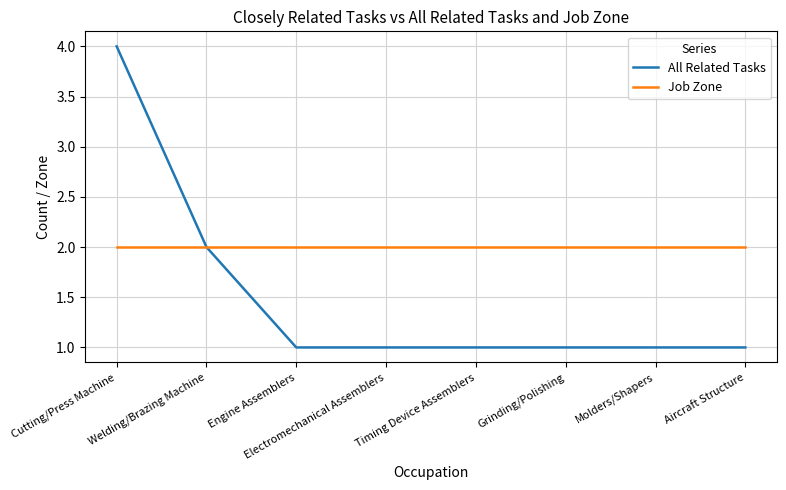

True or false: Job Zone has a value of 1 at Grinding/Polishing.

False